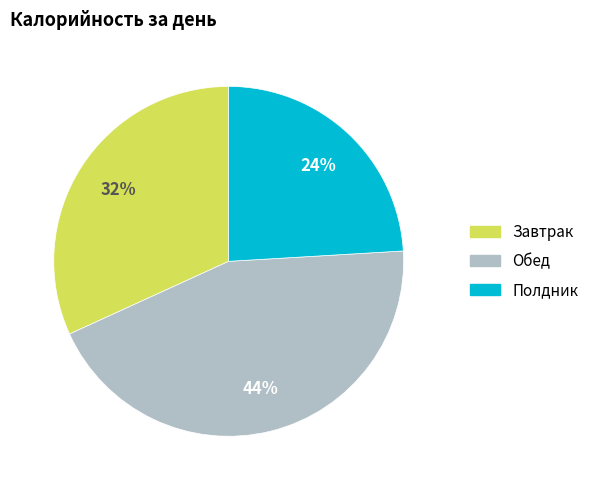

Which category has the biggest portion of the pie?

Обед